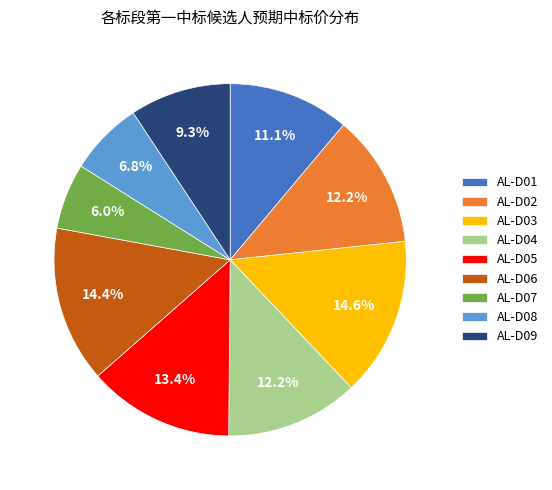

To the nearest percent, what is the average slice percentage?

11%